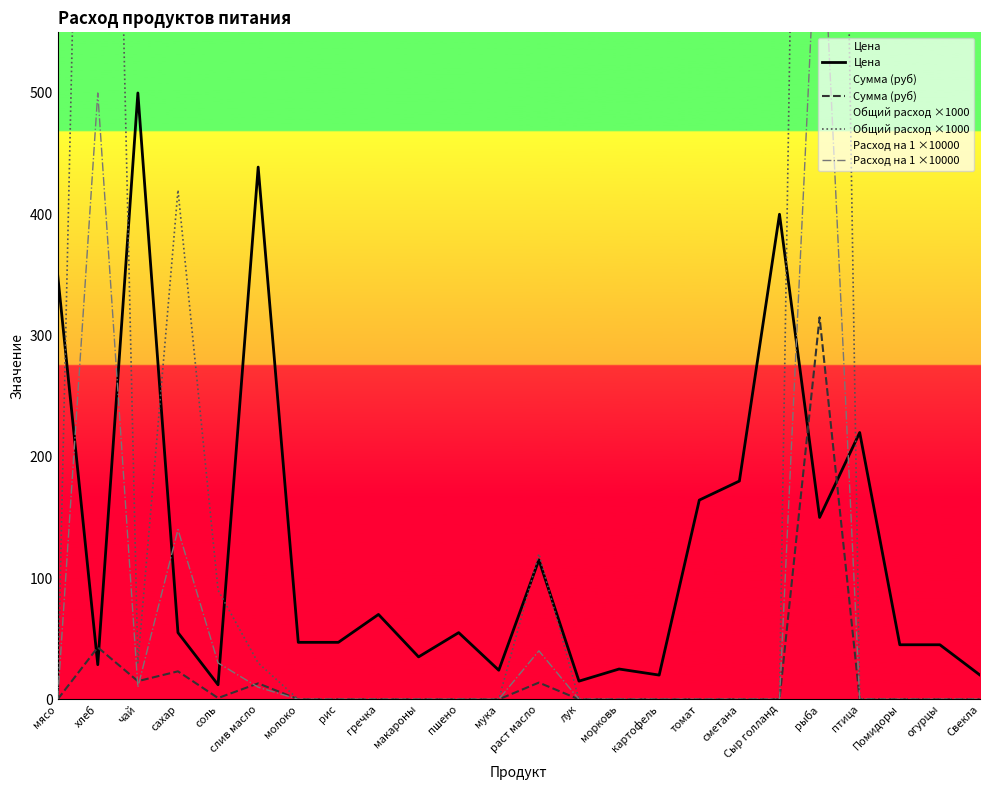

Reading right to left, transcribe all the data shown in this chart.

Цена: 20.0	45.0	45.0	220.0	150.0	400.0	180.0	164.3	20.0	25.0	15.0	115.0	24.0	55.0	35.0	70.0	47.0	47.0	438.9	12.0	55.0	500.0	28.6	350.0
Сумма (руб): 0.0	0.0	0.0	0.0	315.0	0.0	0.0	0.0	0.0	0.0	0.0	13.8	0.0	0.0	0.0	0.0	0.0	0.0	13.2	1.1	23.1	15.0	42.9	0.0
Общий расход ×1000: 0.0	0.0	0.0	0.0	2100.0	0.0	0.0	0.0	0.0	0.0	0.0	120.0	0.0	0.0	0.0	0.0	0.0	0.0	30.0	90.0	420.0	30.0	1500.0	0.0
Расход на 1 ×10000: 0.0	0.0	0.0	0.0	700.0	0.0	0.0	0.0	0.0	0.0	0.0	40.0	0.0	0.0	0.0	0.0	0.0	0.0	10.0	30.0	140.0	10.0	500.0	0.0